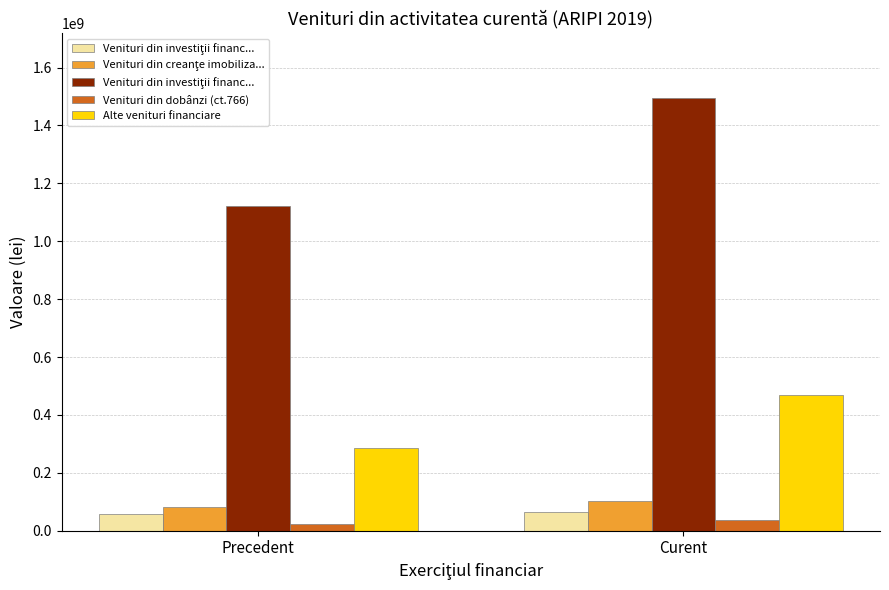

What is the label of the 2nd bar from the right?

Precedent